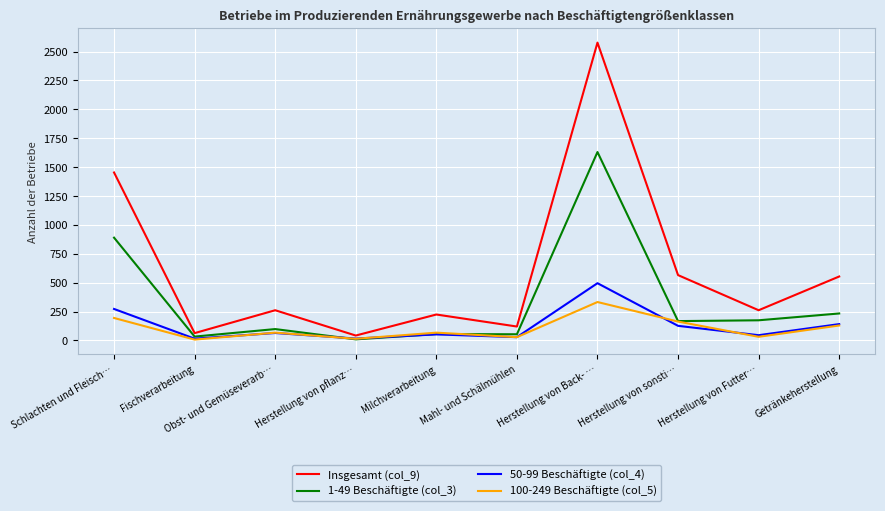

True or false: Insgesamt (col_9) has a value of 2577 at Herstellung von Back- ….

True